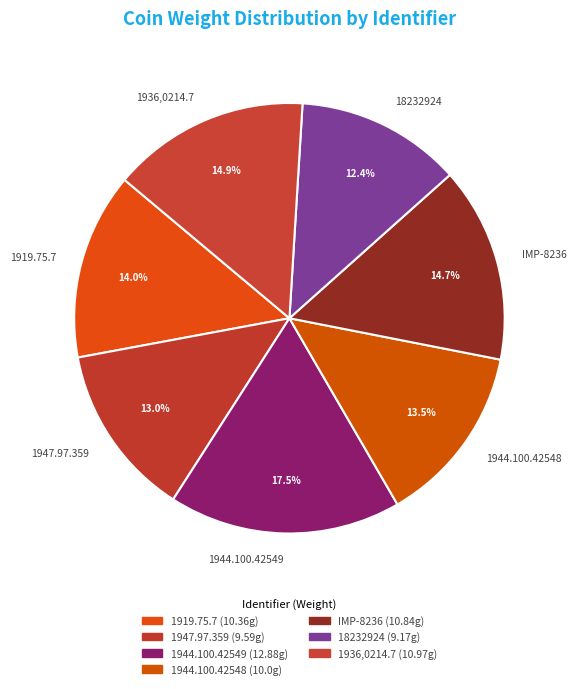

To the nearest percent, what portion does 1947.97.359 represent?

13%